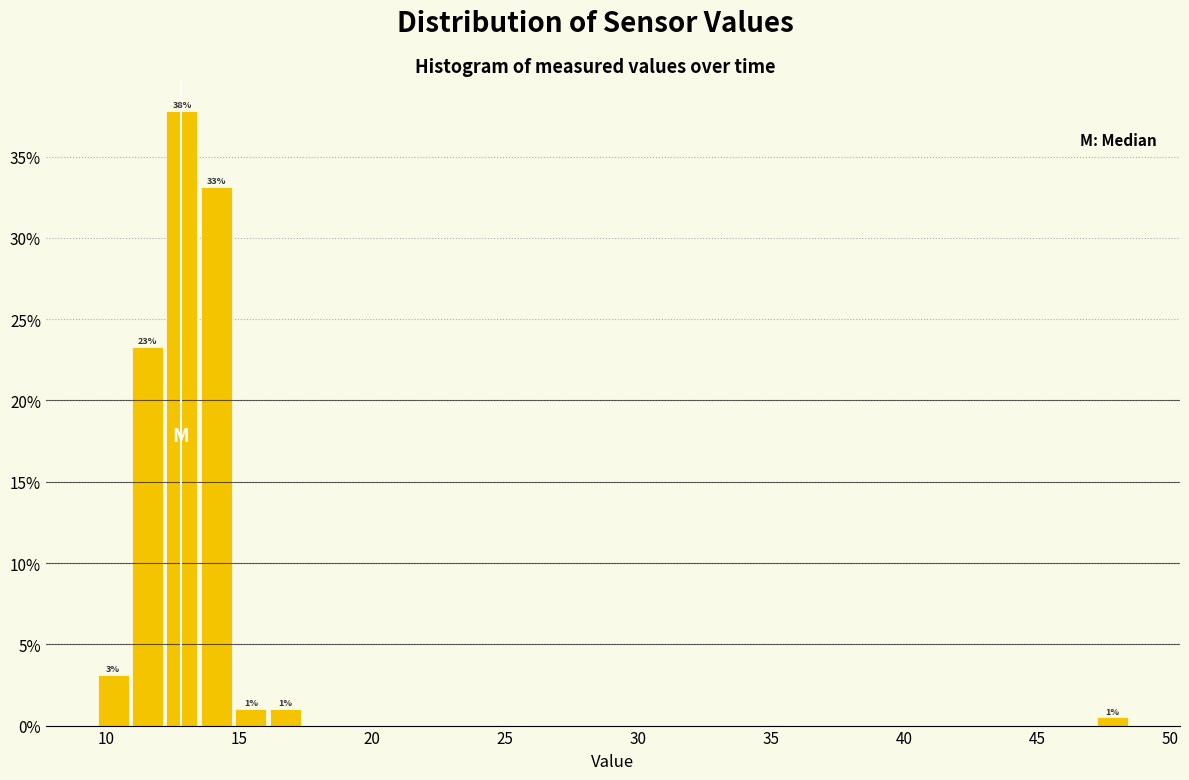

Read against the x-axis, roughly where is the centre of the tallest bar?

13.0